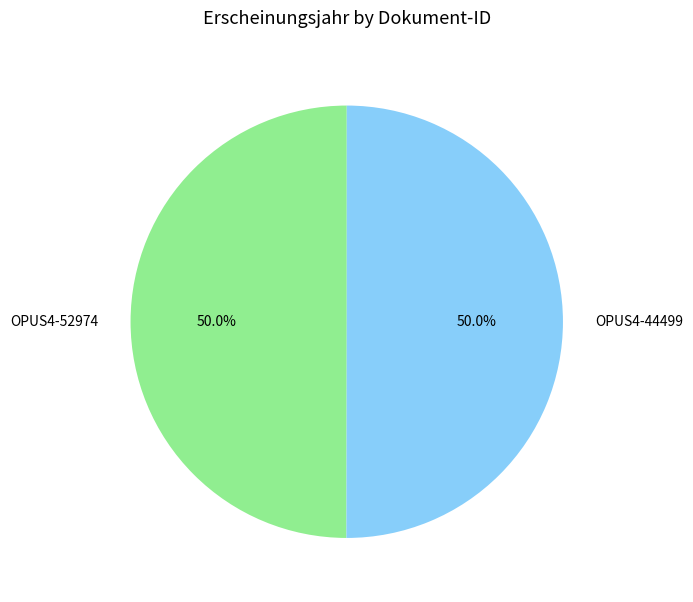

Approximately how many times larger is the value at OPUS4-44499 compared to OPUS4-52974?

1.0